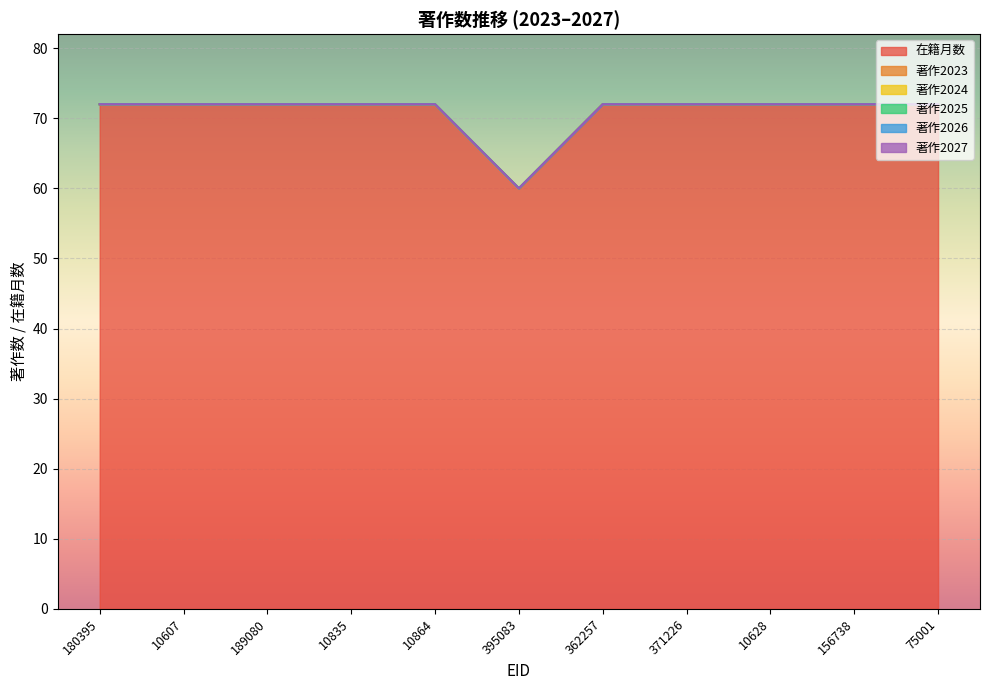

True or false: 著作2024 and 著作2023 intersect in this chart.

False